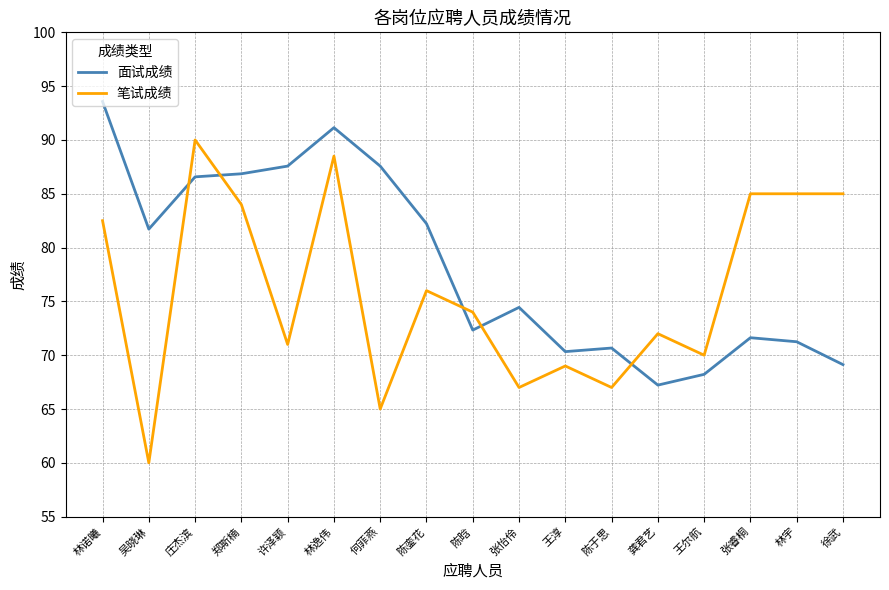

Is the value of 面试成绩 at 庄杰滨 greater than the value of 笔试成绩 at 庄杰滨?

No